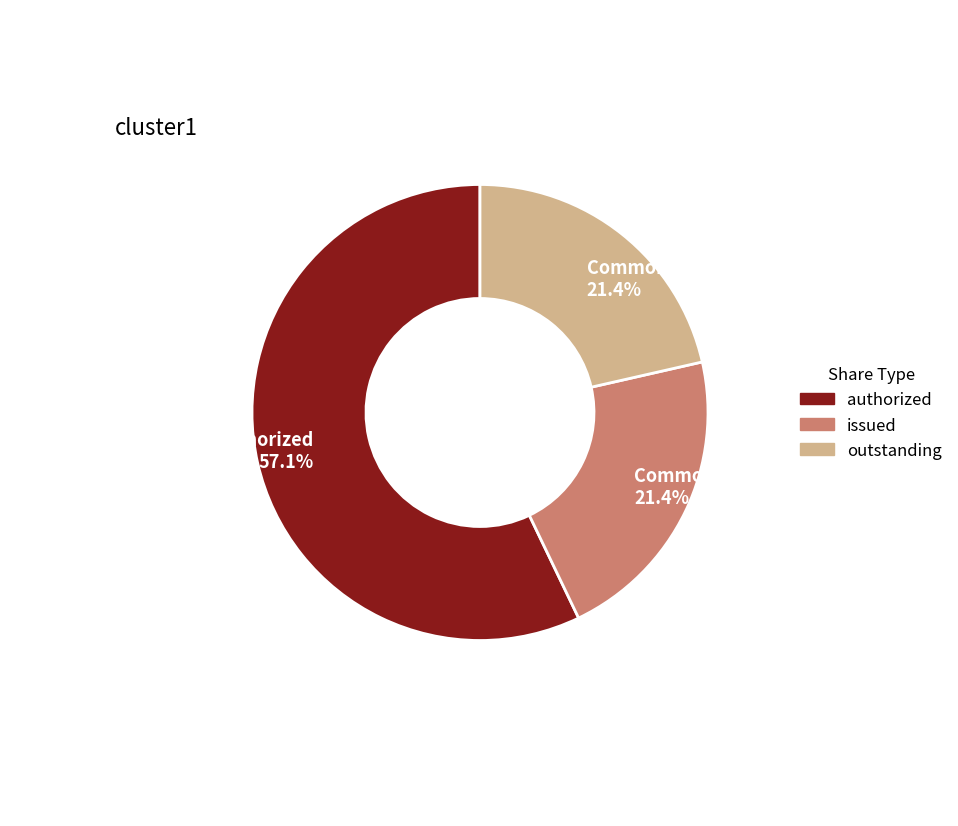

Approximately how many times larger is the value at Common stock, shares authorized compared to Common stock, shares outstanding?

2.7